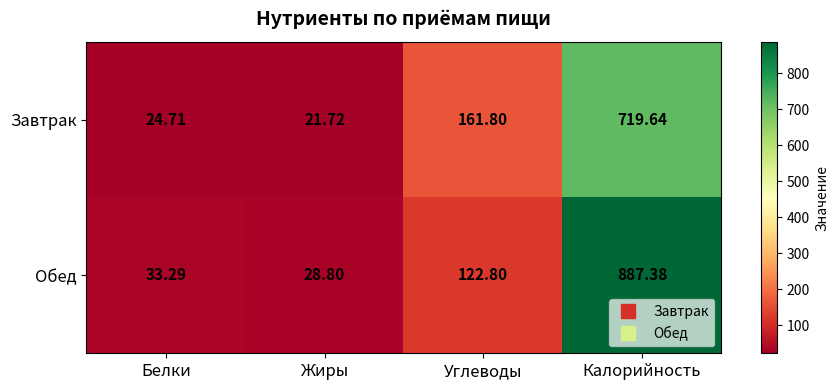

List the series in order of their overall mean, highest first.

Обед, Завтрак